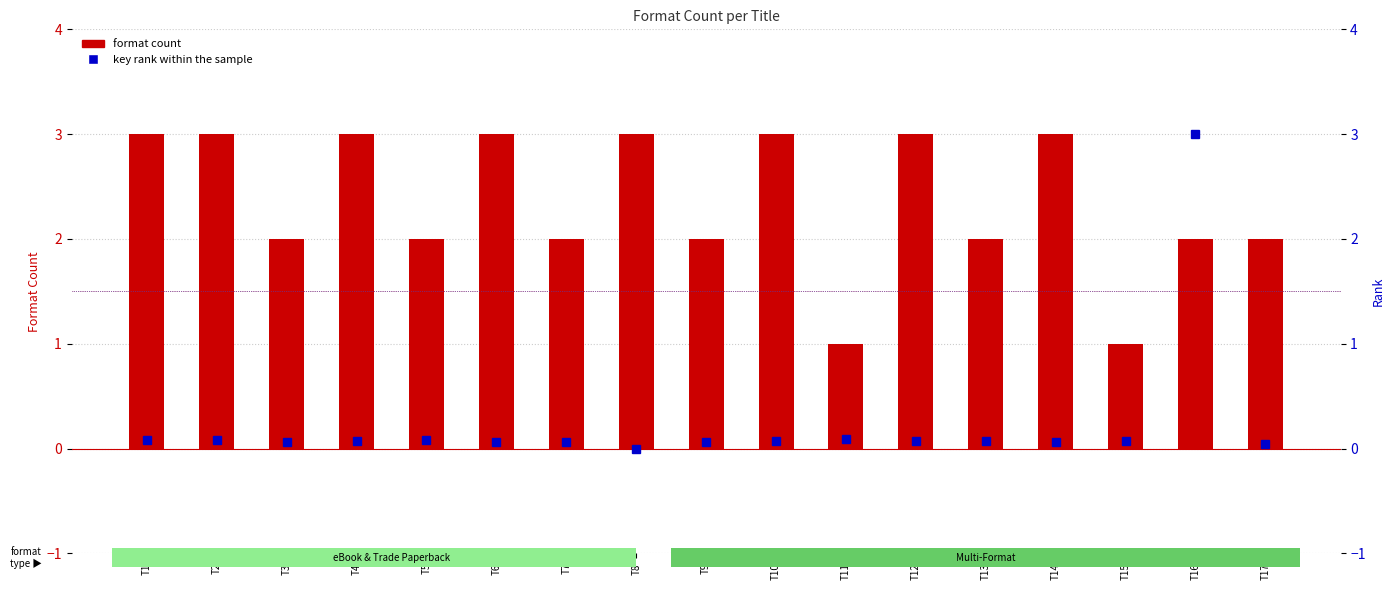

Rank the series by their average value, from highest to lowest.

format count, key rank within the sample